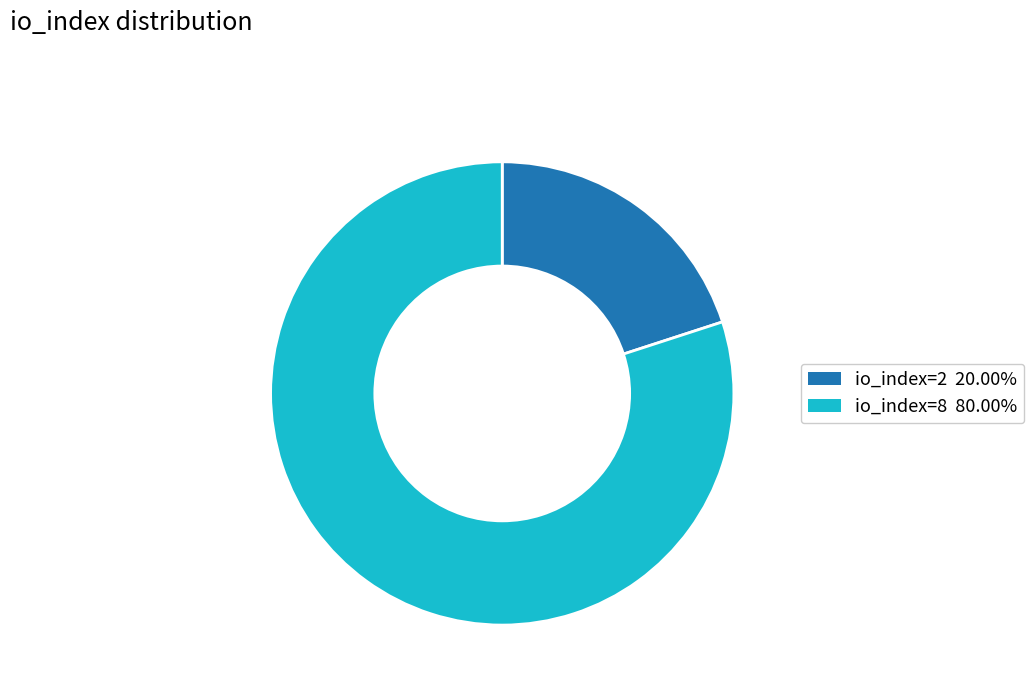

What is the largest slice in the pie chart?

io_index=8